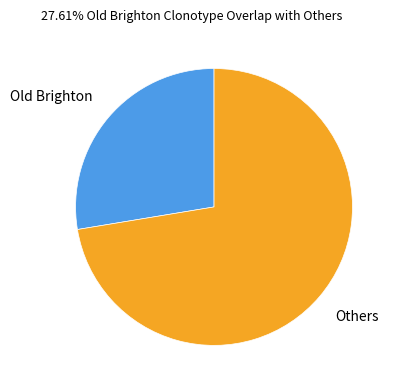

Is Old Brighton the majority of the pie?

No